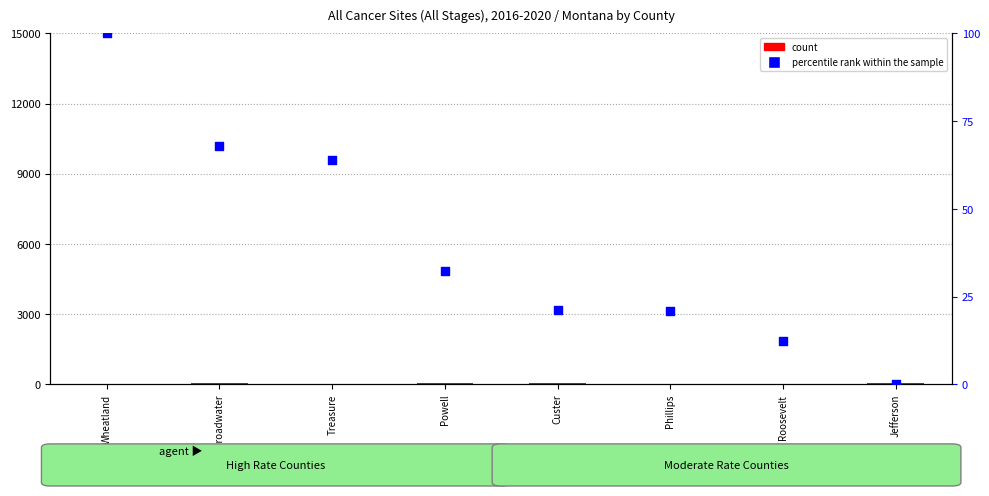

What are all the series names shown in the legend?

count, percentile rank within the sample